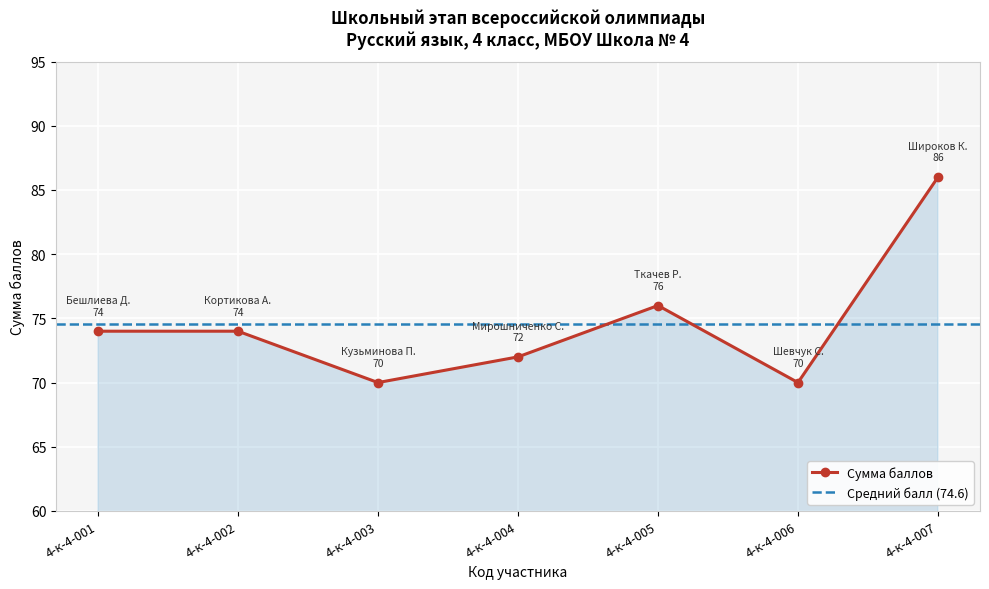

Reading right to left, what are all the values shown in this chart?

4-к-4-007=86	4-к-4-006=70	4-к-4-005=76	4-к-4-004=72	4-к-4-003=70	4-к-4-002=74	4-к-4-001=74